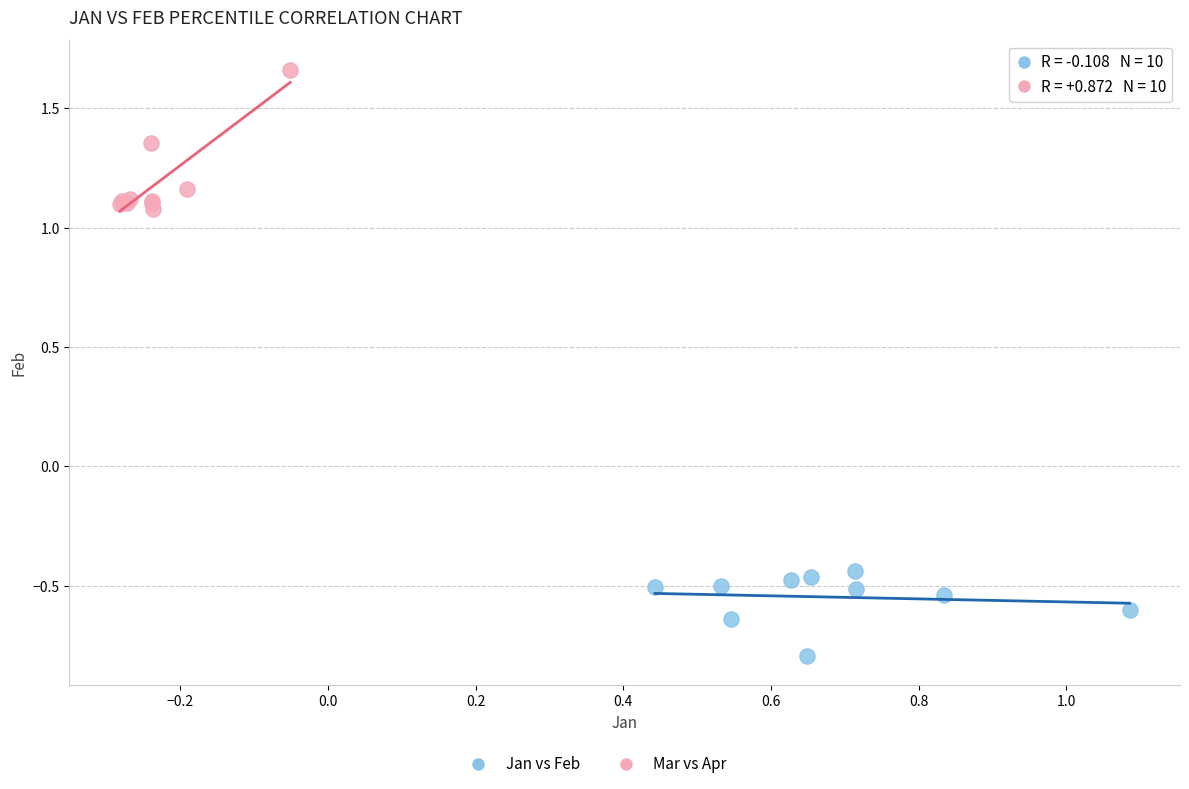

Which series contains the lowest Y value?

Jan vs Feb